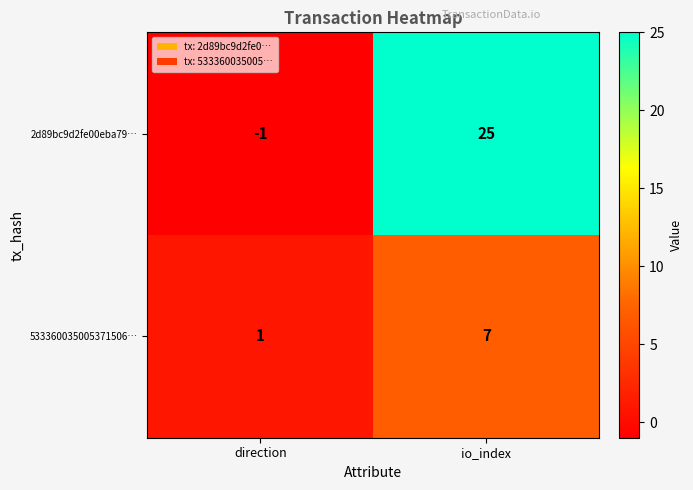

Reading left to right, transcribe all the data shown in this chart.

2d89bc9d2fe00eba79…: -1	25
533360035005371506…: 1	7